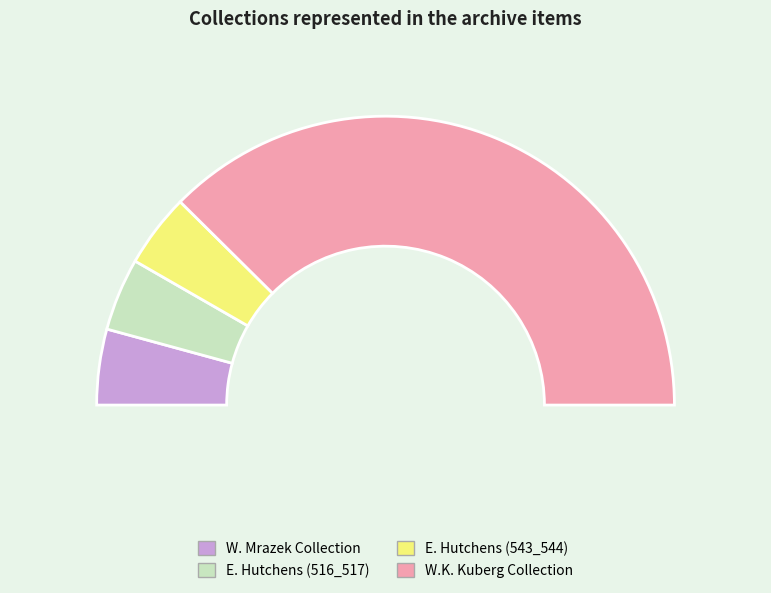

The William A. Mrazek Collection slice represents 18% of the pie. True or false?

False